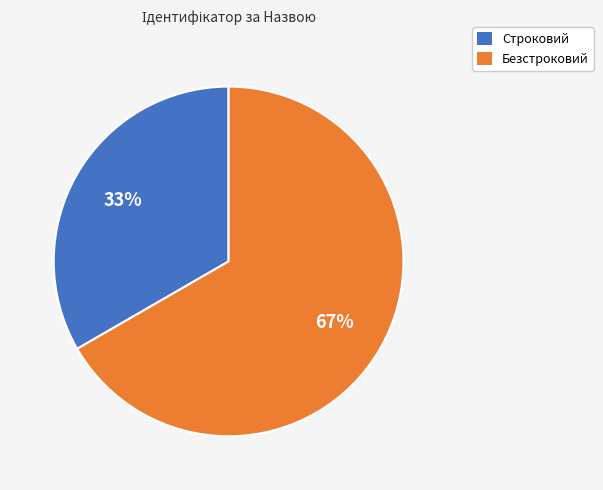

Does Строковий account for over 50% of the chart?

No